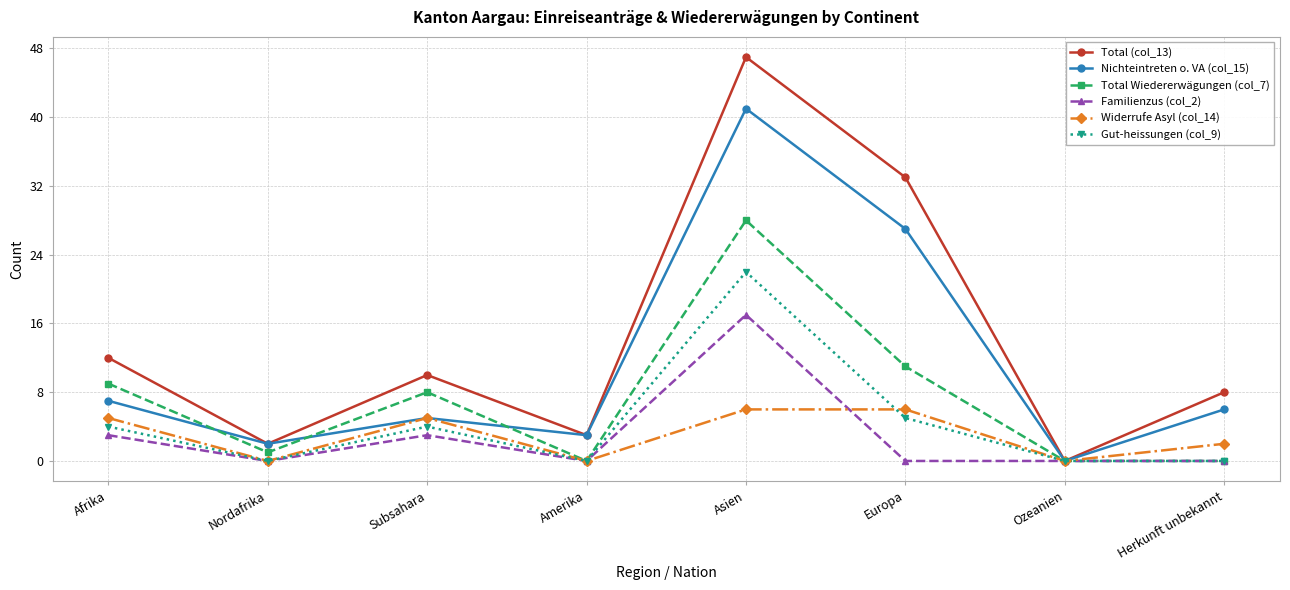

What is the maximum value shown in the chart?

47